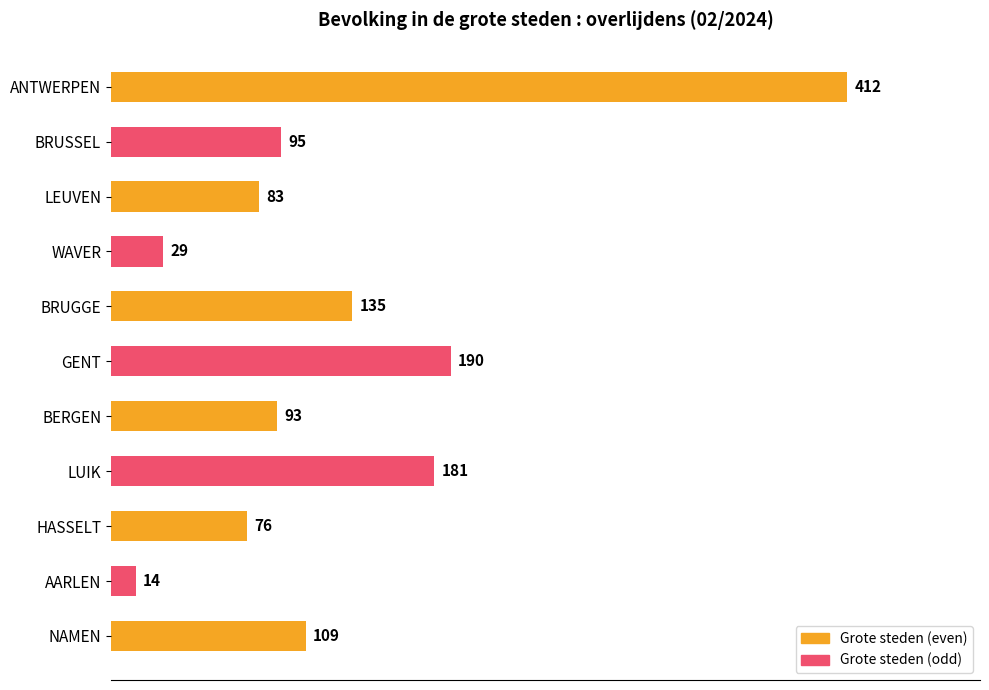

What is the label of the 3rd bar from the top?

LEUVEN